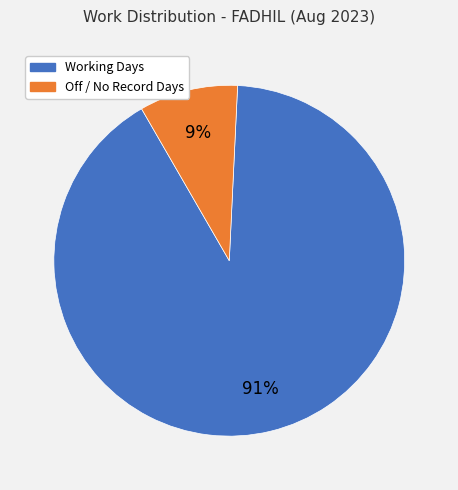

Is there a majority slice in this chart?

Yes